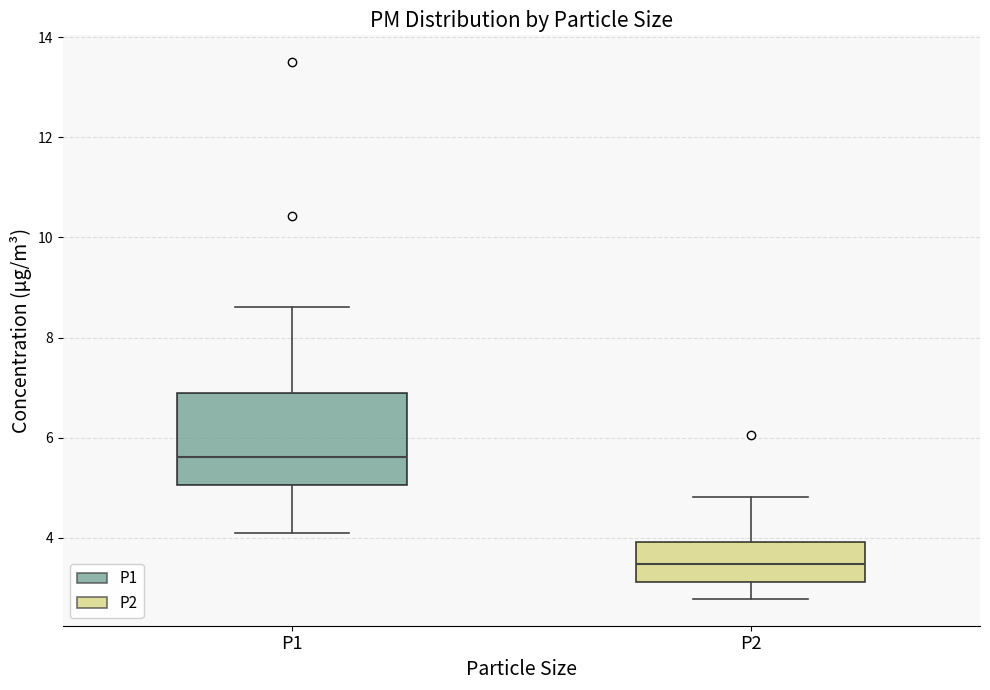

Which box has the lowest median line?

P2